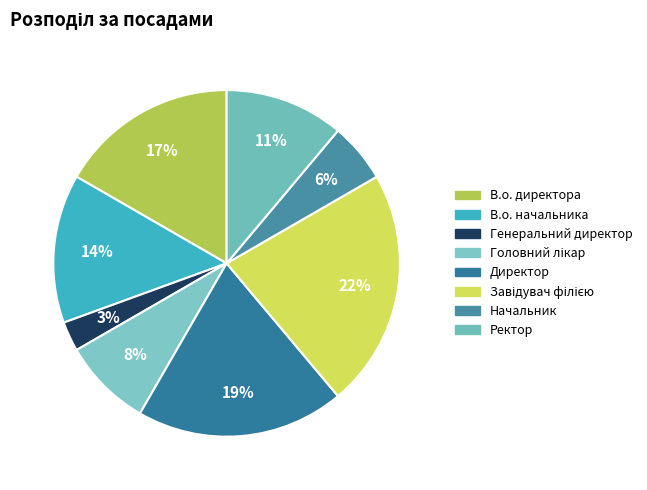

To the nearest percent, what is the average slice percentage?

12%